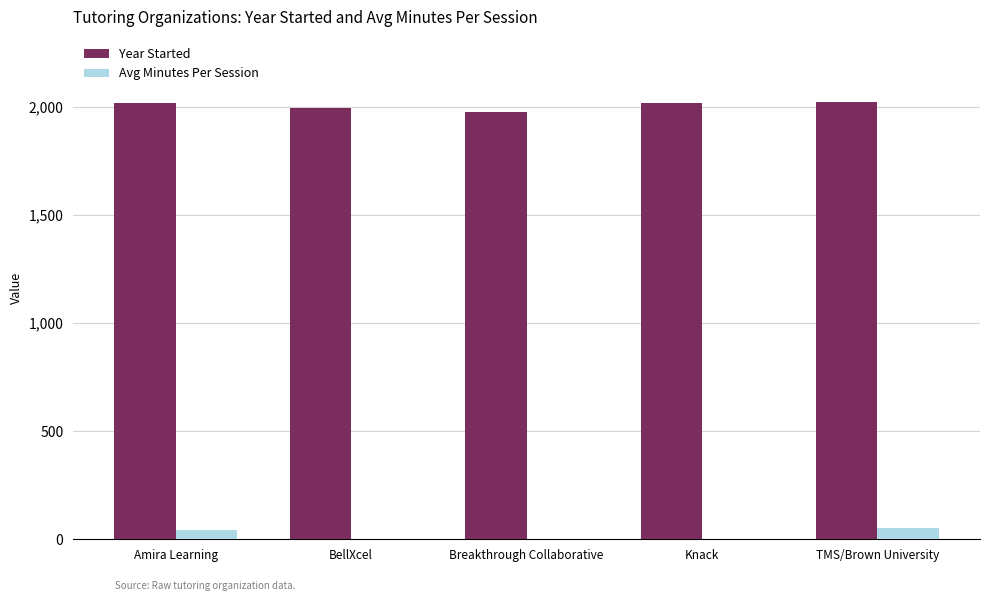

What is the total value across all series at BellXcel?

1992